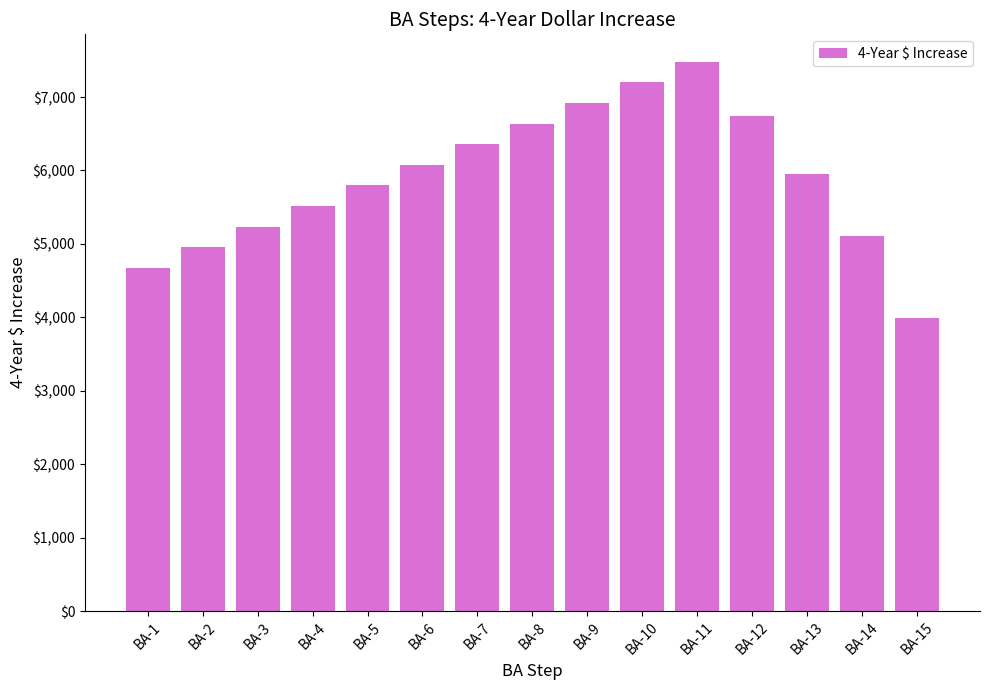

Rank the categories by value from lowest to highest.

BA-15, BA-1, BA-2, BA-14, BA-3, BA-4, BA-5, BA-13, BA-6, BA-7, BA-8, BA-12, BA-9, BA-10, BA-11